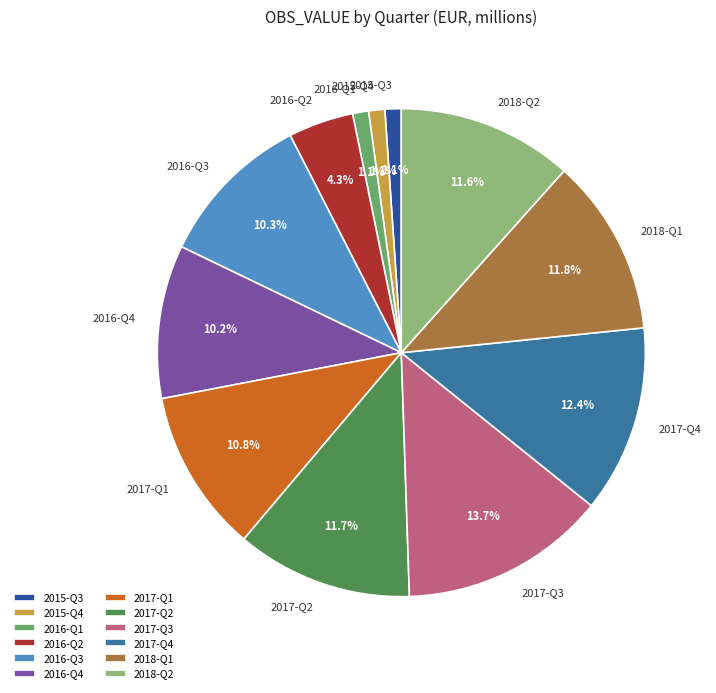

Which slice is the largest?

2017-Q3